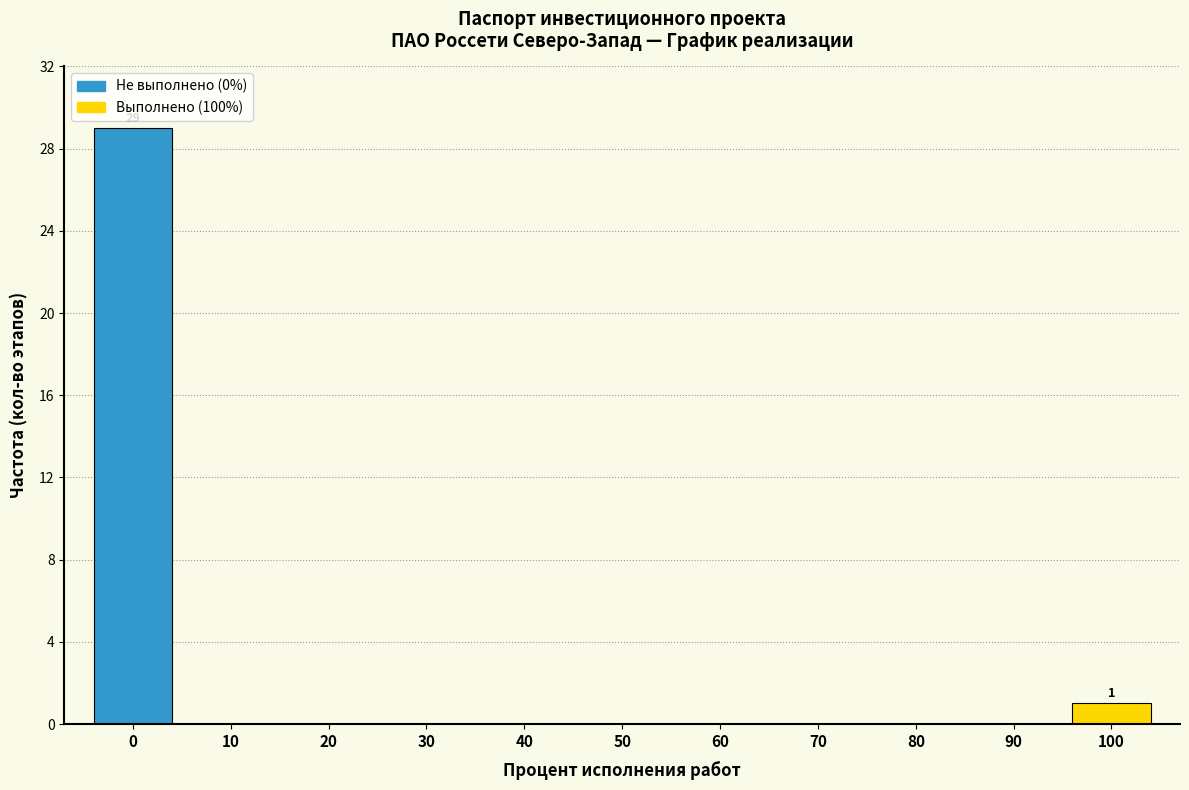

Reading left to right, transcribe all the data shown in this chart.

0=29	10=0	20=0	30=0	40=0	50=0	60=0	70=0	80=0	90=0	100=1